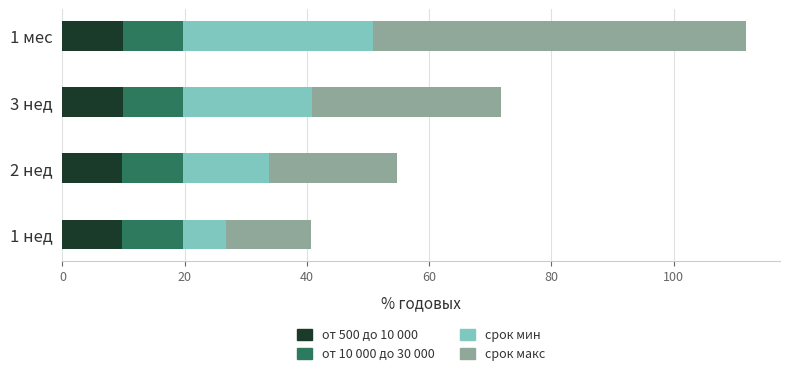

At which category is the sum across all series the highest?

1 мес